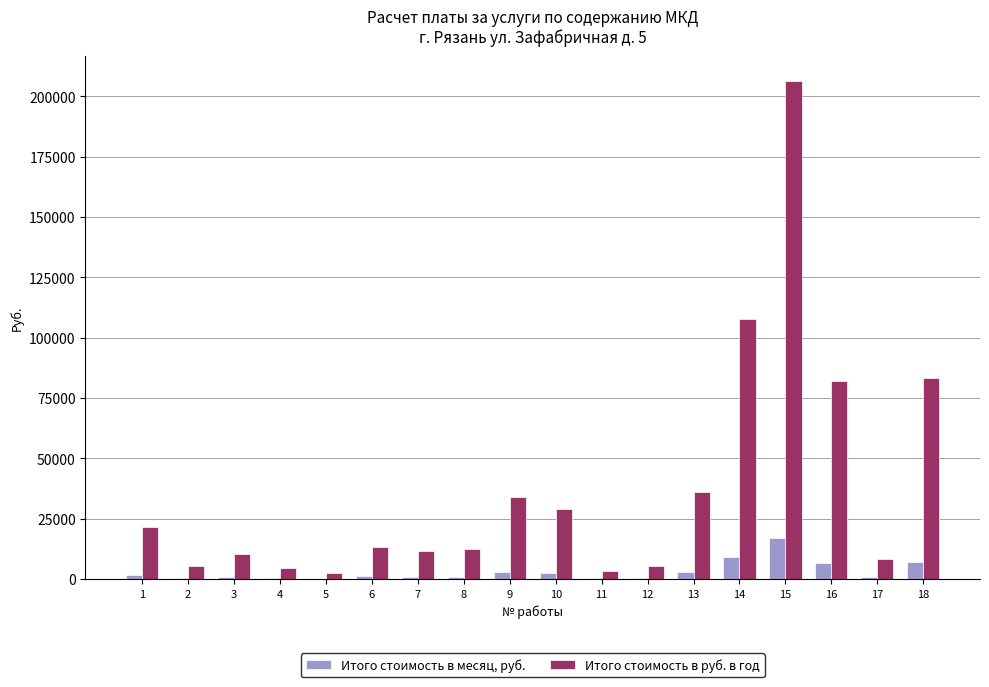

What is the sum of all Итого стоимость в месяц, руб. values?

56451.4